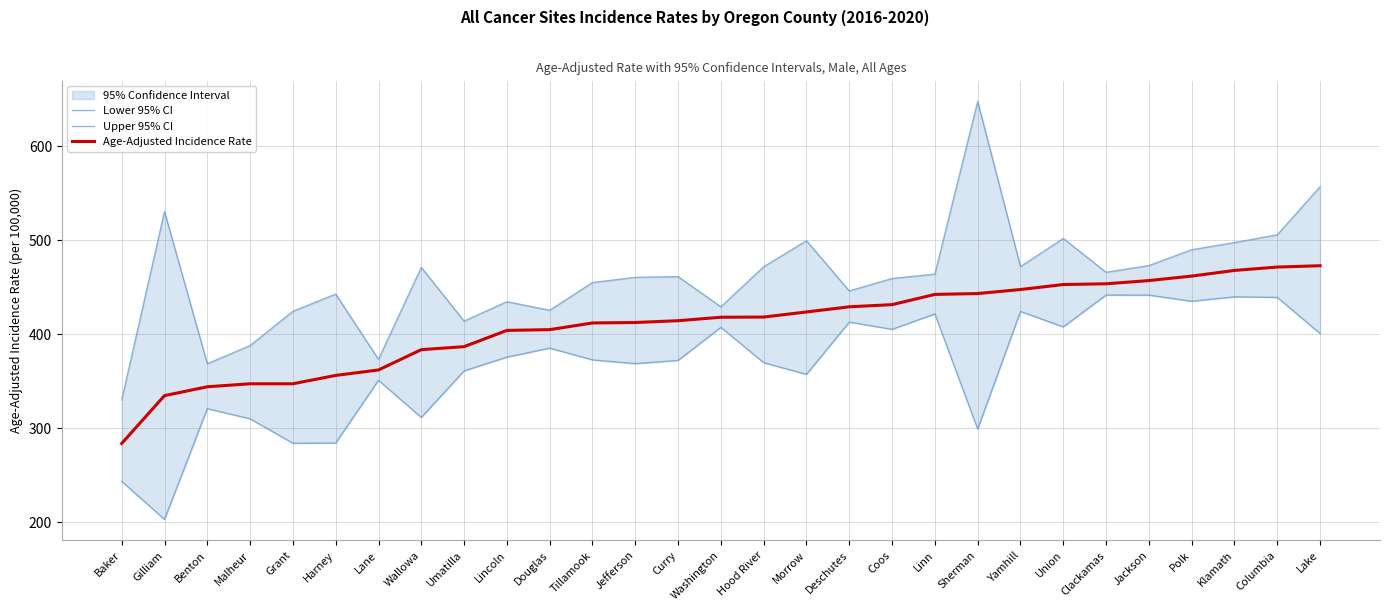

Is the value of Lower 95% CI at Clackamas greater than the value of Upper 95% CI at Harney?

No